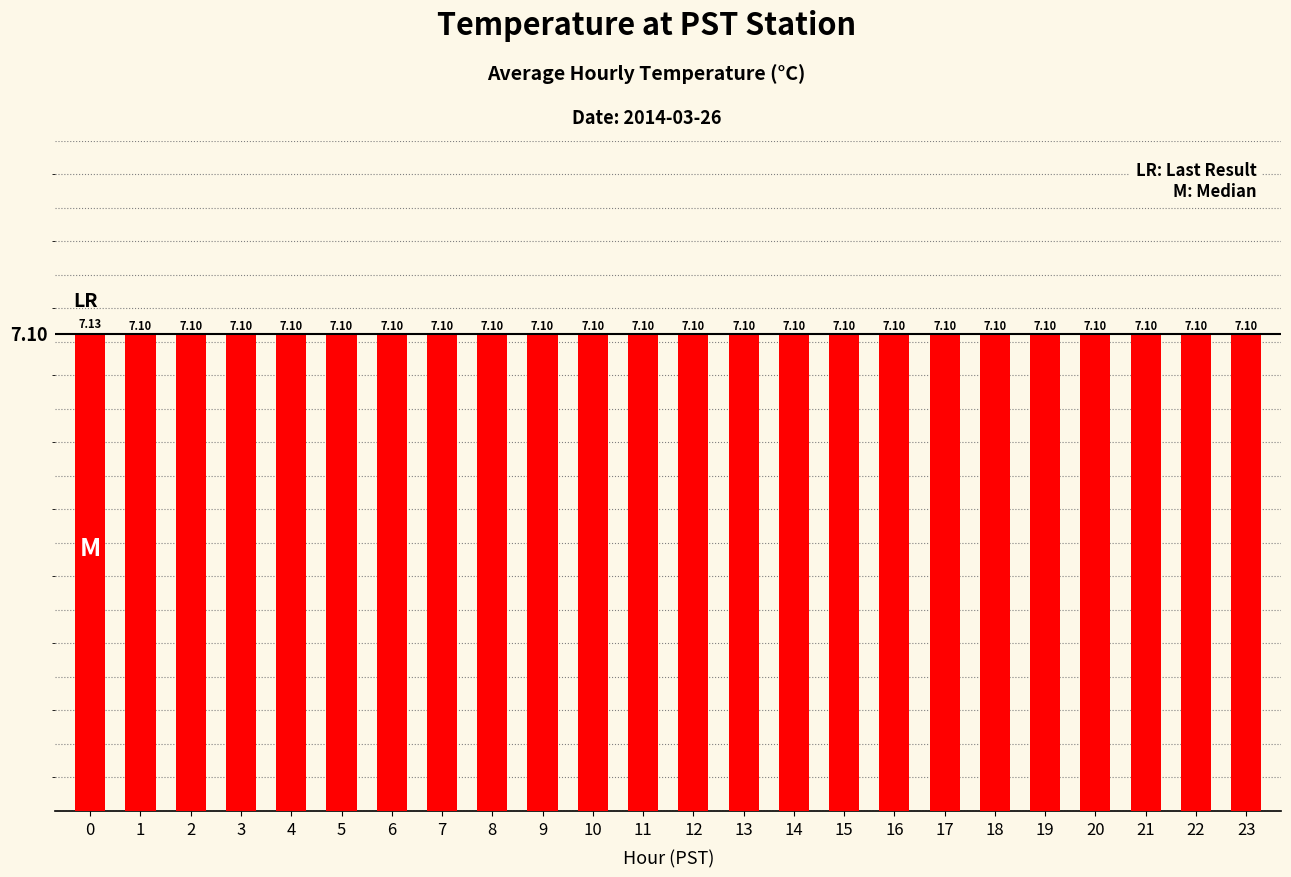

How many bars are there in total?

24